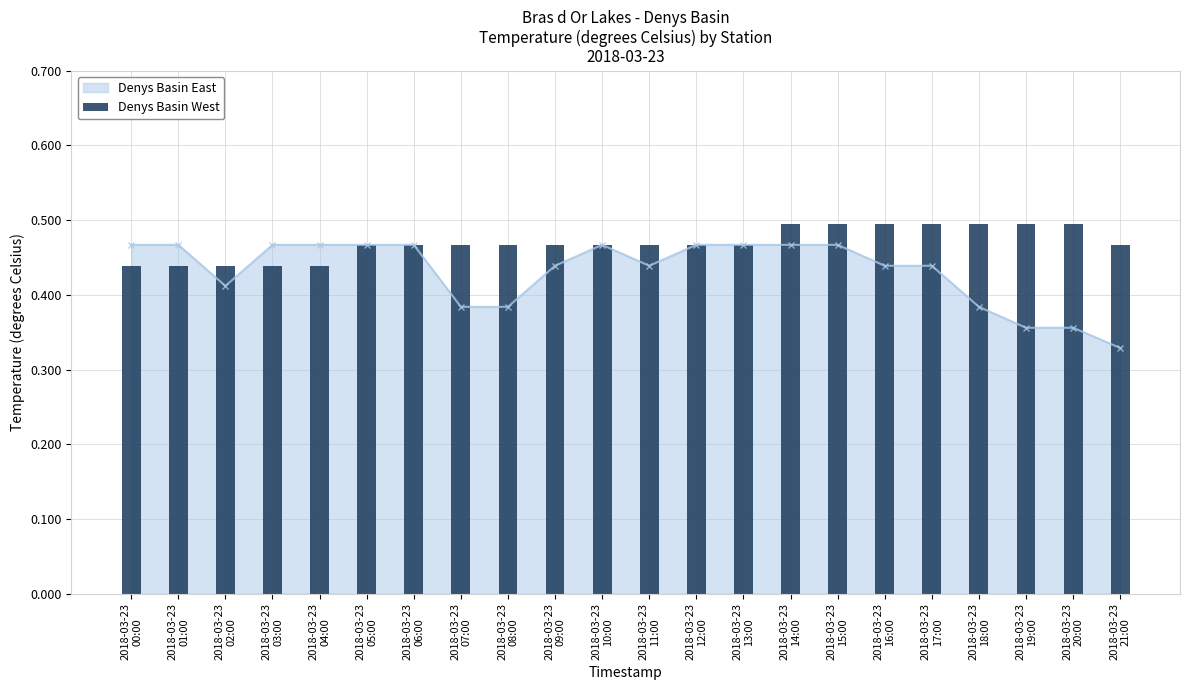

Reading right to left, what are all the values shown in this chart?

2018-03-23
21:00=0.5	2018-03-23
20:00=0.5	2018-03-23
19:00=0.5	2018-03-23
18:00=0.5	2018-03-23
17:00=0.5	2018-03-23
16:00=0.5	2018-03-23
15:00=0.5	2018-03-23
14:00=0.5	2018-03-23
13:00=0.5	2018-03-23
12:00=0.5	2018-03-23
11:00=0.5	2018-03-23
10:00=0.5	2018-03-23
09:00=0.5	2018-03-23
08:00=0.5	2018-03-23
07:00=0.5	2018-03-23
06:00=0.5	2018-03-23
05:00=0.5	2018-03-23
04:00=0.4	2018-03-23
03:00=0.4	2018-03-23
02:00=0.4	2018-03-23
01:00=0.4	2018-03-23
00:00=0.4